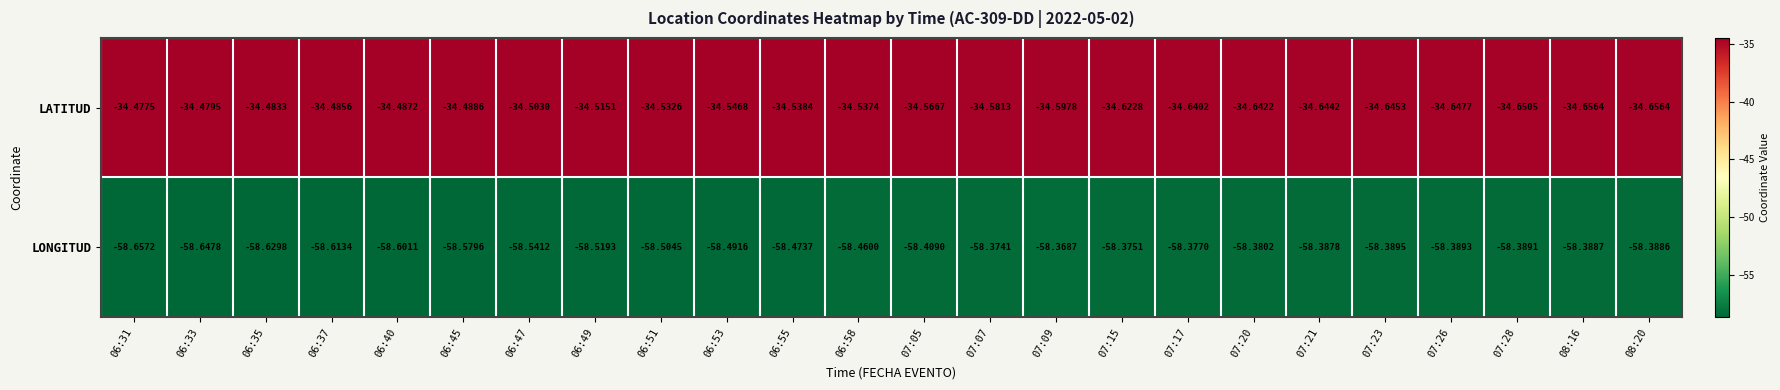

Is the value of LATITUD at 06:31 greater than the value of LONGITUD at 07:09?

Yes